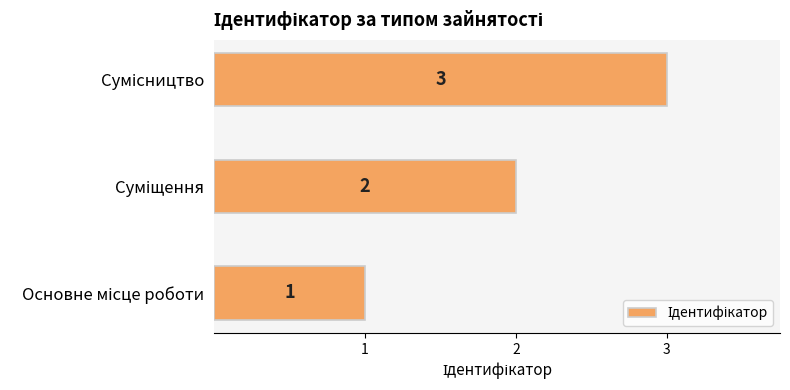

What is the sum of all values?

6